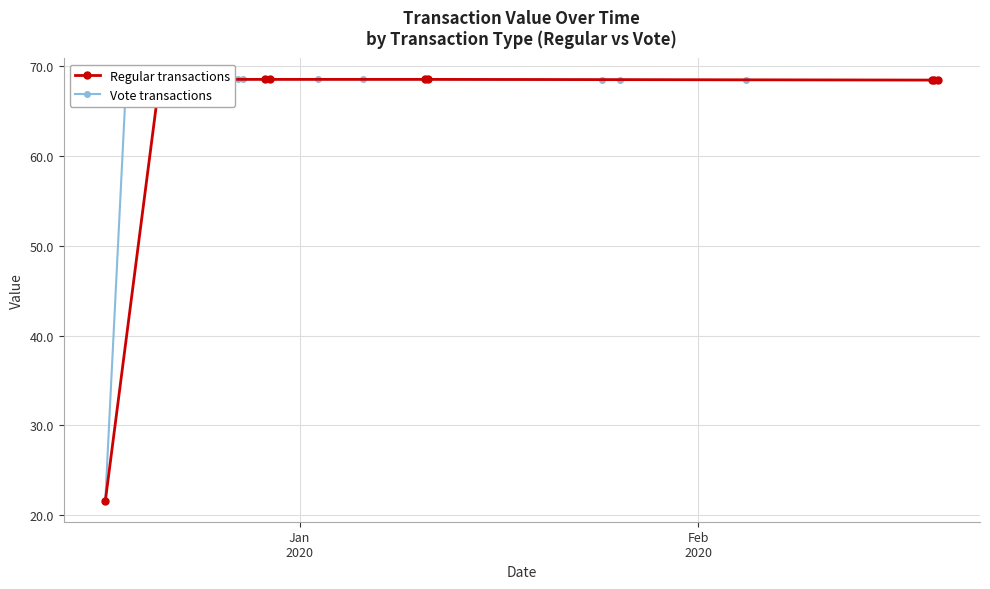

True or false: Regular transactions and Vote transactions cross at least once.

False